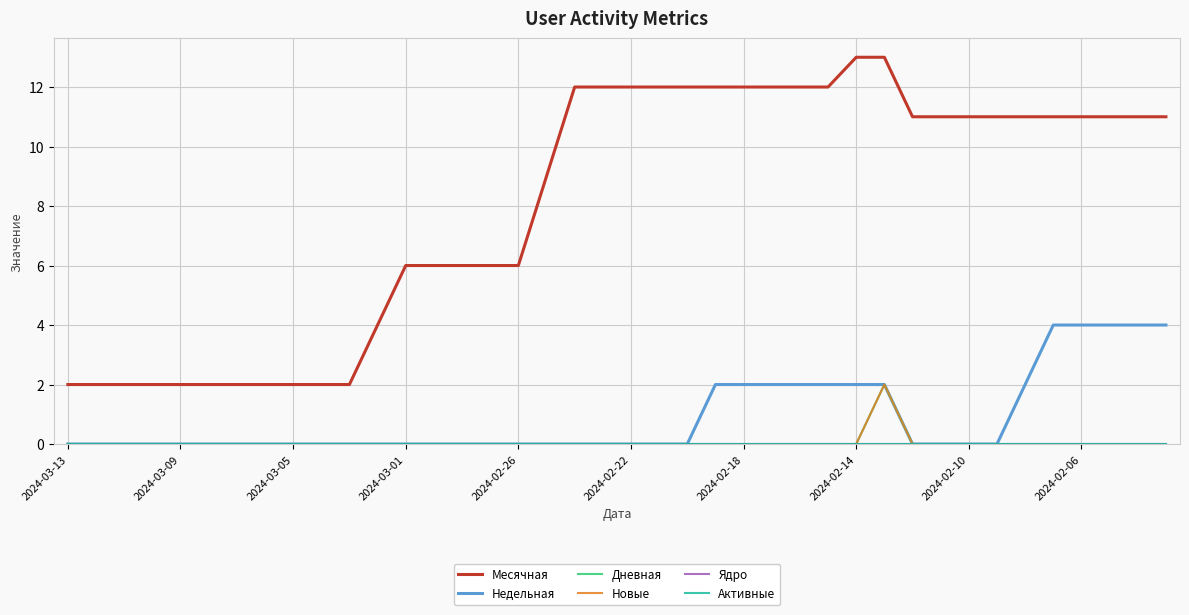

Does the chart display data point markers on the line(s)?

No